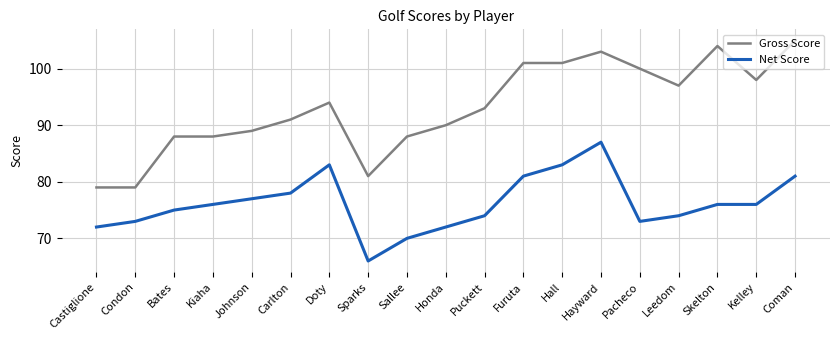

At Hayward, list the series in order from smallest to largest.

Net Score, Gross Score